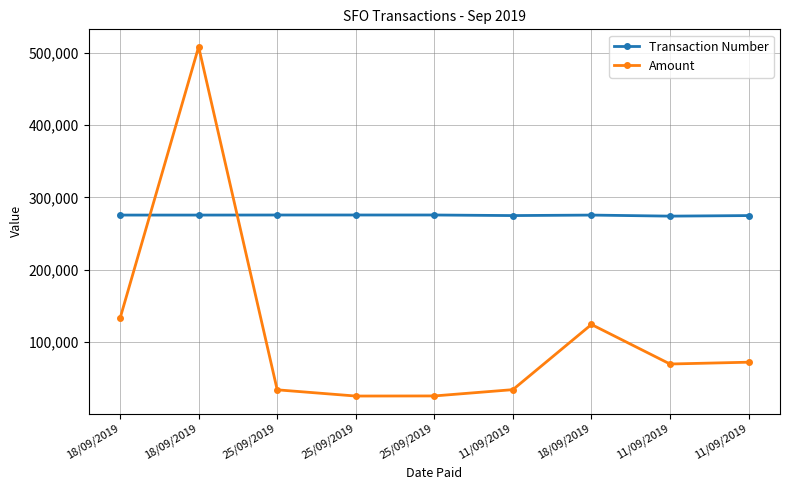

How many interior local valleys does the Transaction Number series have?

2